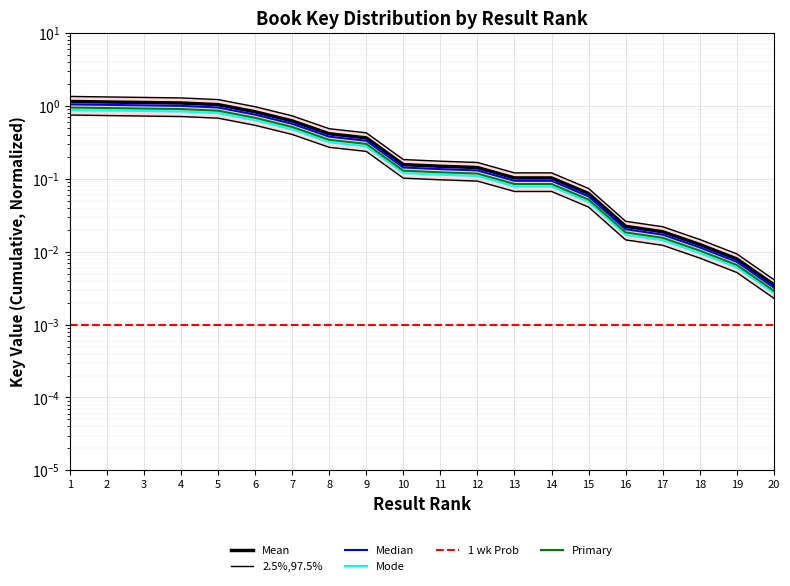

The value of Primary at 18 is 0.0. True or false?

False